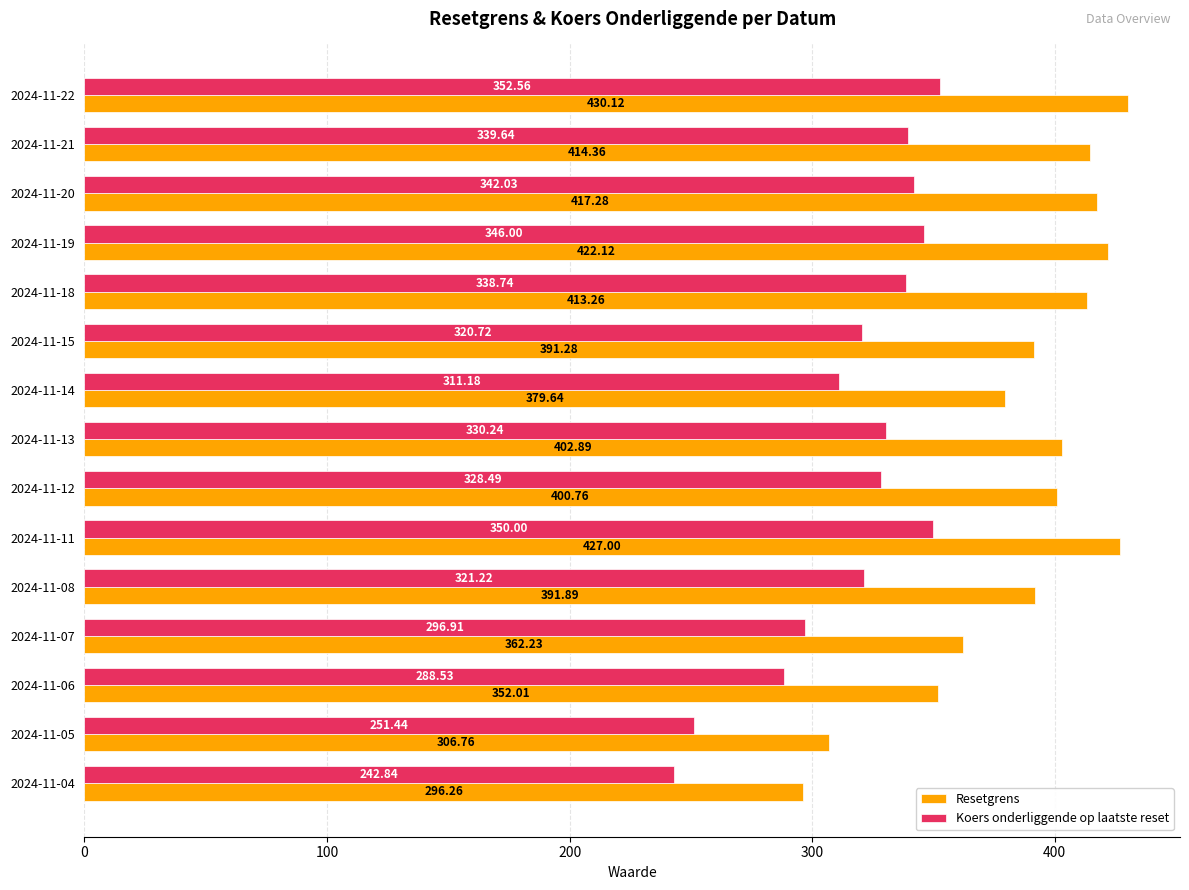

What are all the series names shown in the legend?

Resetgrens, Koers onderliggende op laatste reset